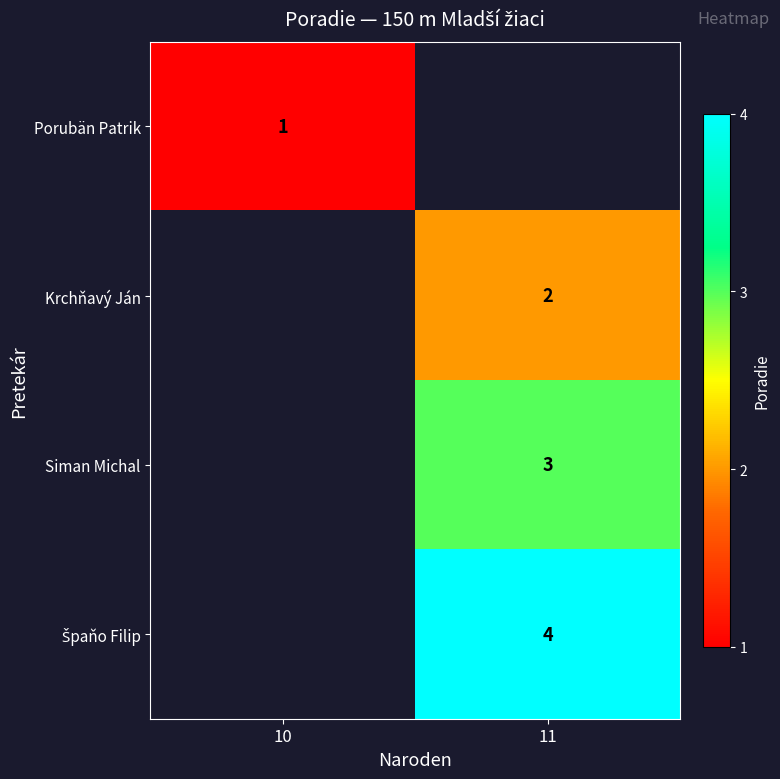

Is it true that Siman Michal equals 3 at 11?

True